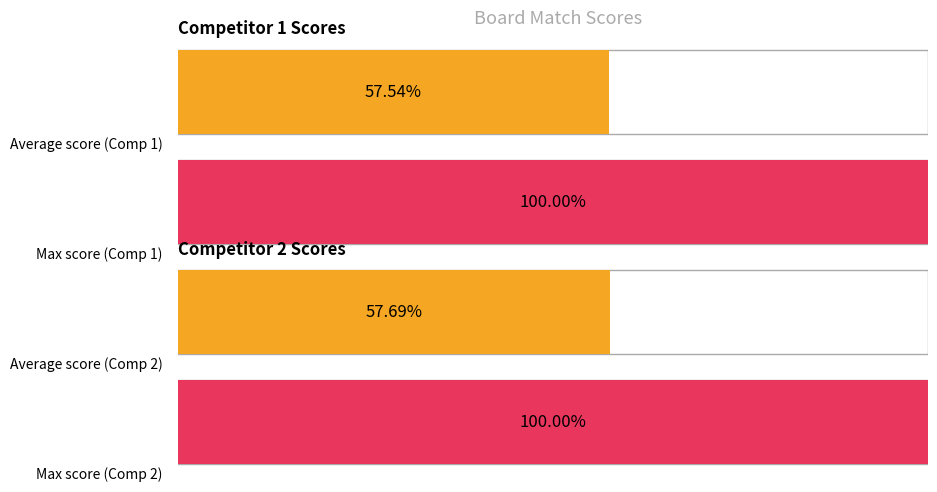

How many distinct data groups are displayed?

2